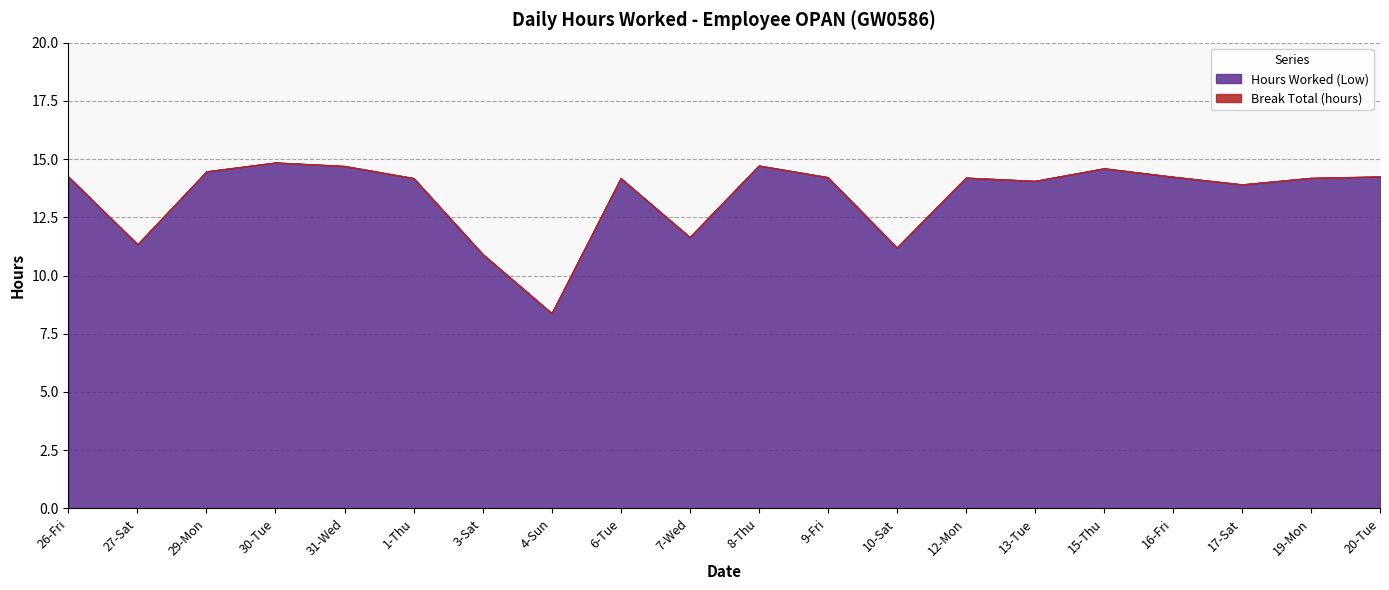

Rank the series by their maximum value, from lowest to highest.

Break Total (hours), Hours Worked (Low)